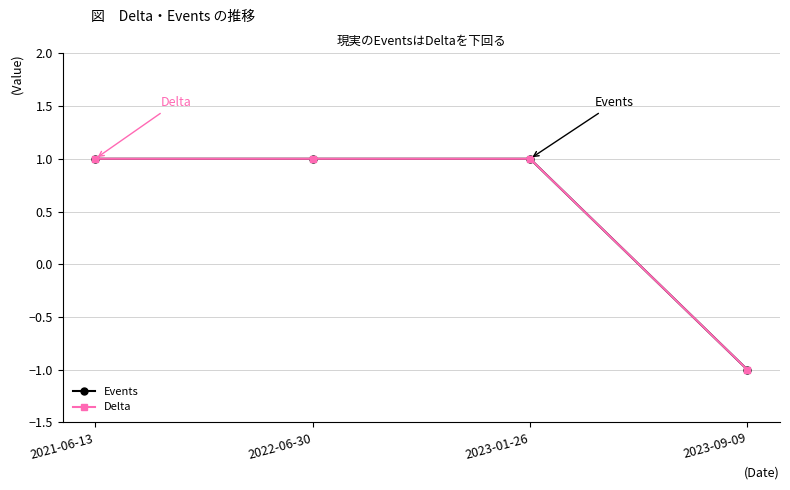

Is this an area chart (filled region under the line)?

No